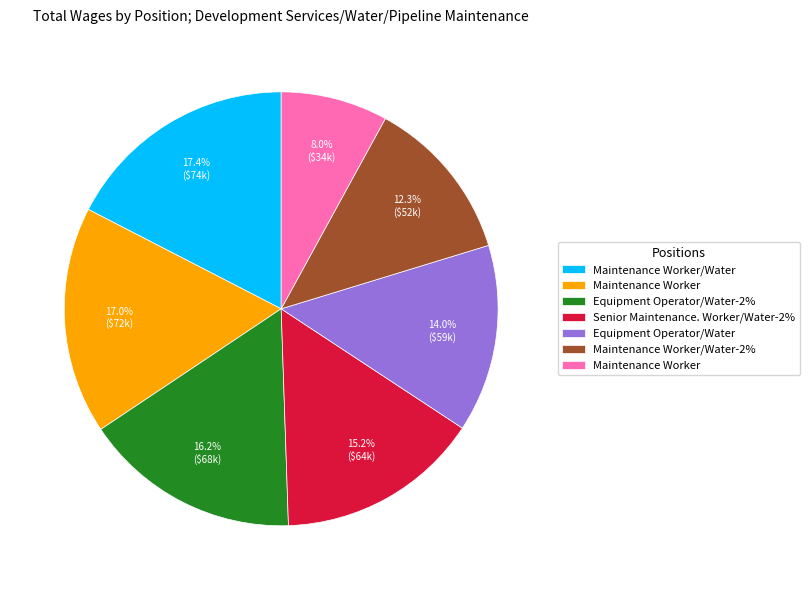

To the nearest percent, what is the average slice percentage?

14%